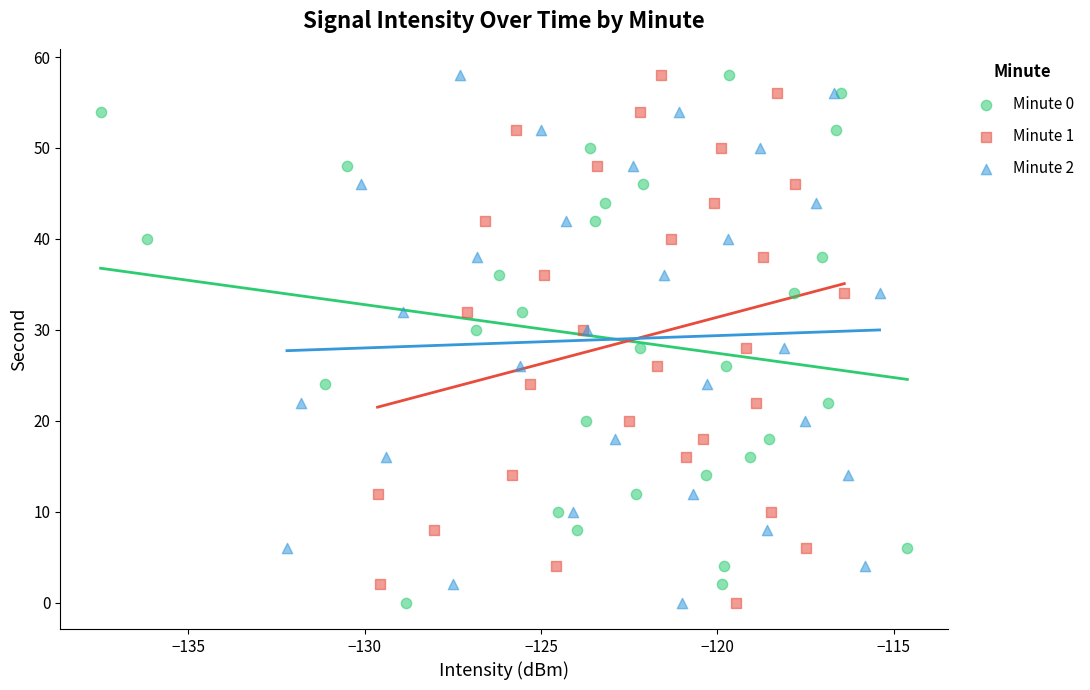

What are all the series names shown in the legend?

Minute 0, Minute 1, Minute 2